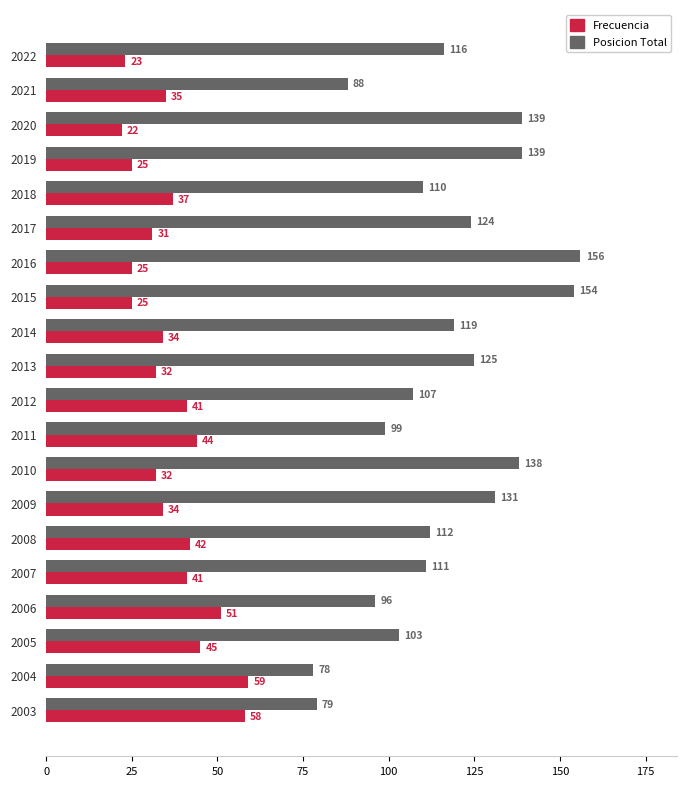

Rank the series by their maximum value, from highest to lowest.

Posicion Total, Frecuencia